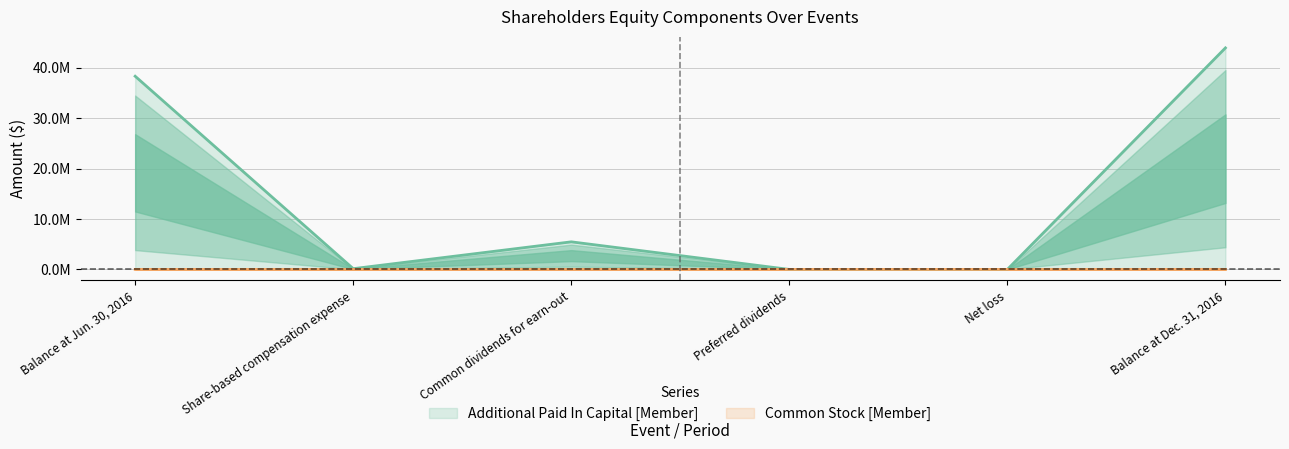

Where is the first local minimum for Additional Paid In Capital [Member]?

Share-based compensation expense